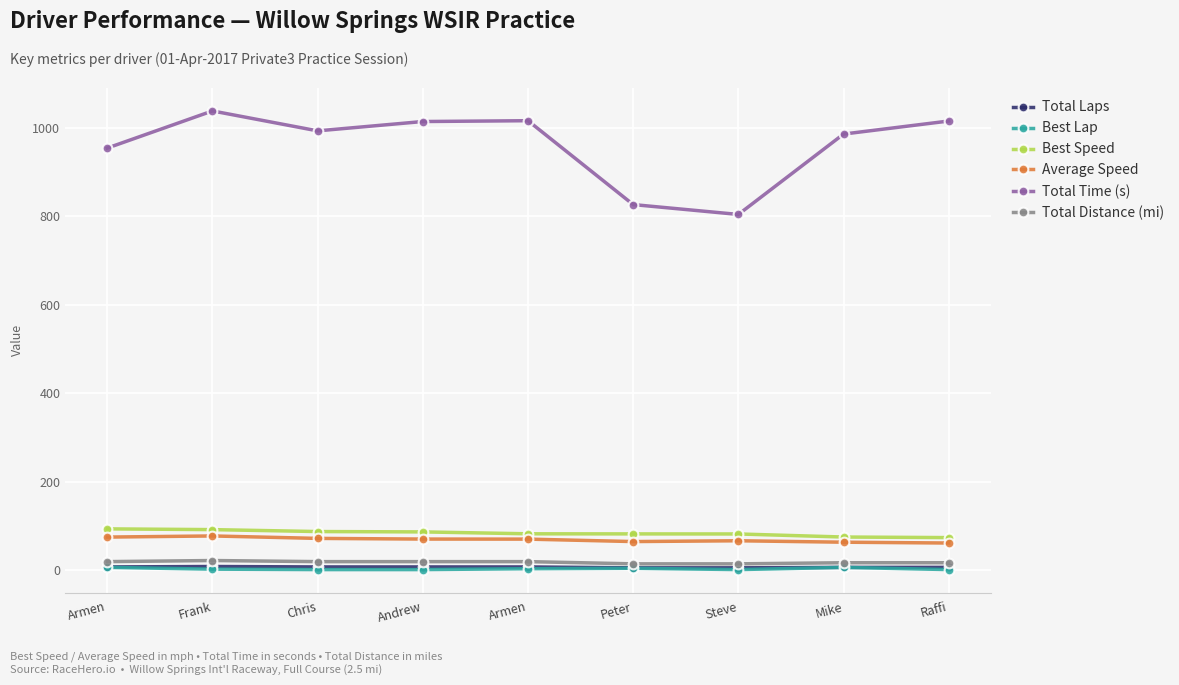

What is the average value of the Total Distance (mi) series?

18.6